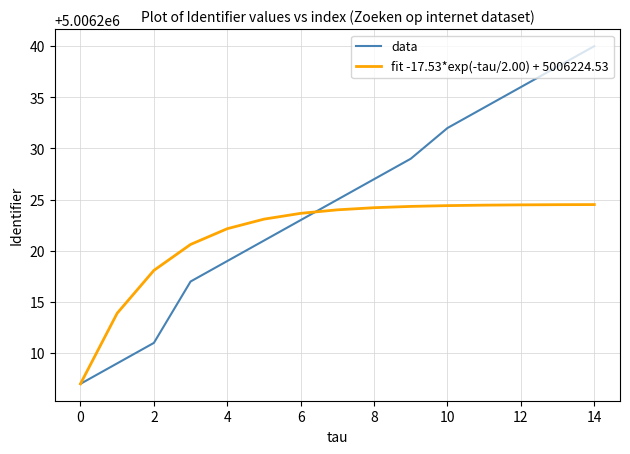

Which series has the largest total across all categories?

data